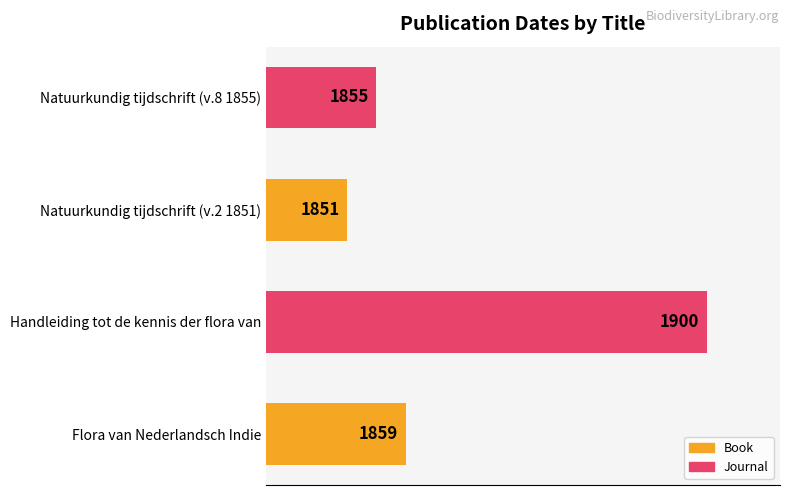

Where is the data nearest to the value 1875?

Flora van Nederlandsch Indie